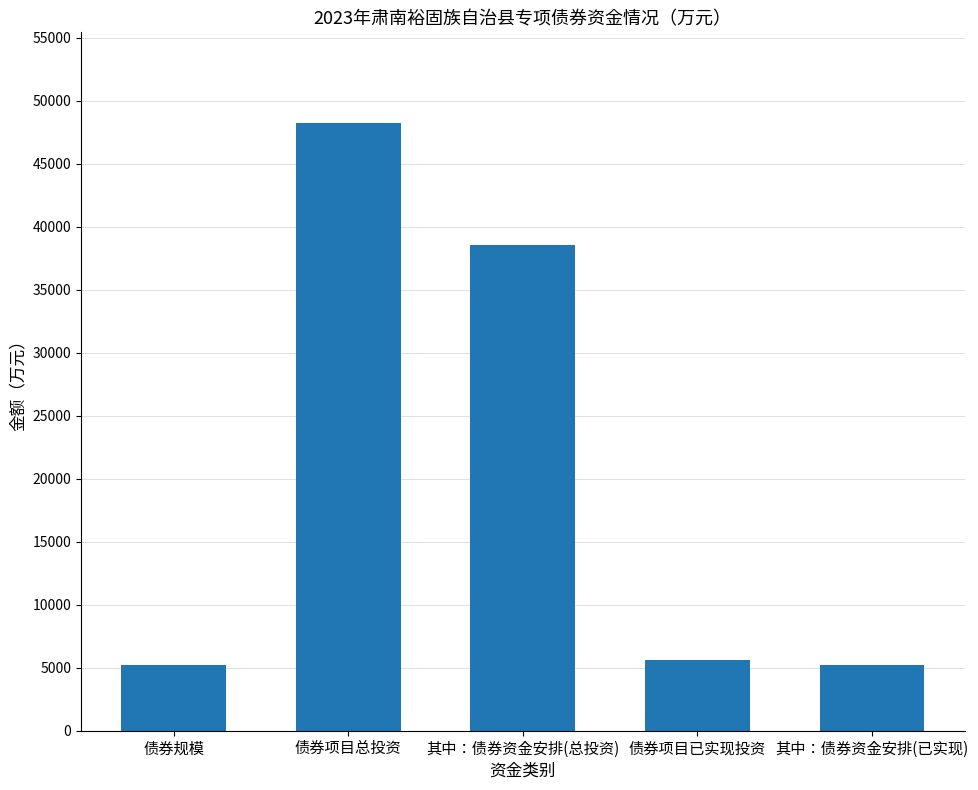

What value does the data have at 其中：债券资金安排(总投资)?

38559.0